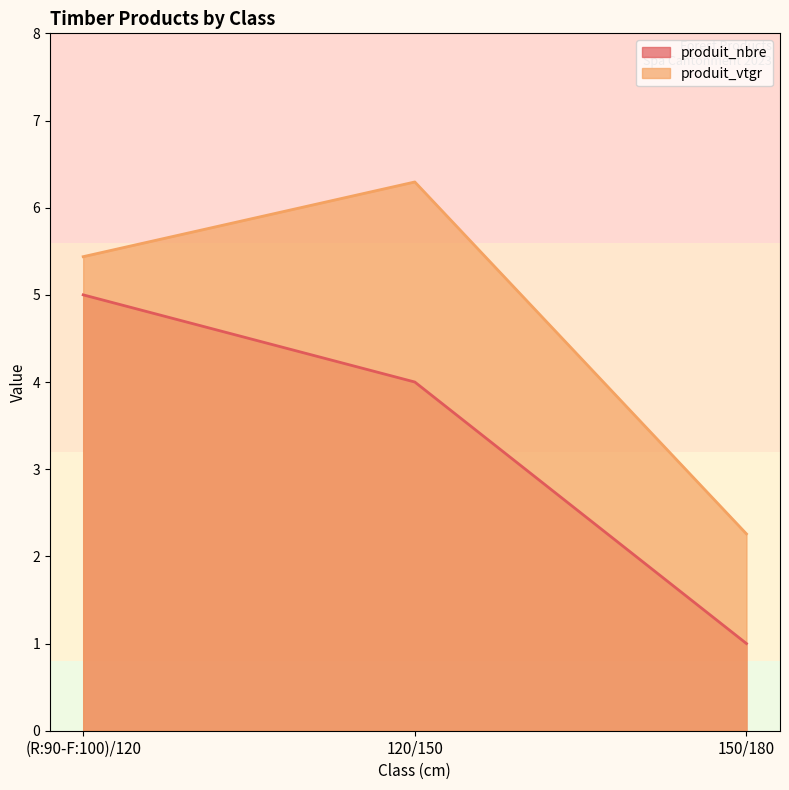

At which category is the sum across all series the highest?

(R:90-F:100)/120